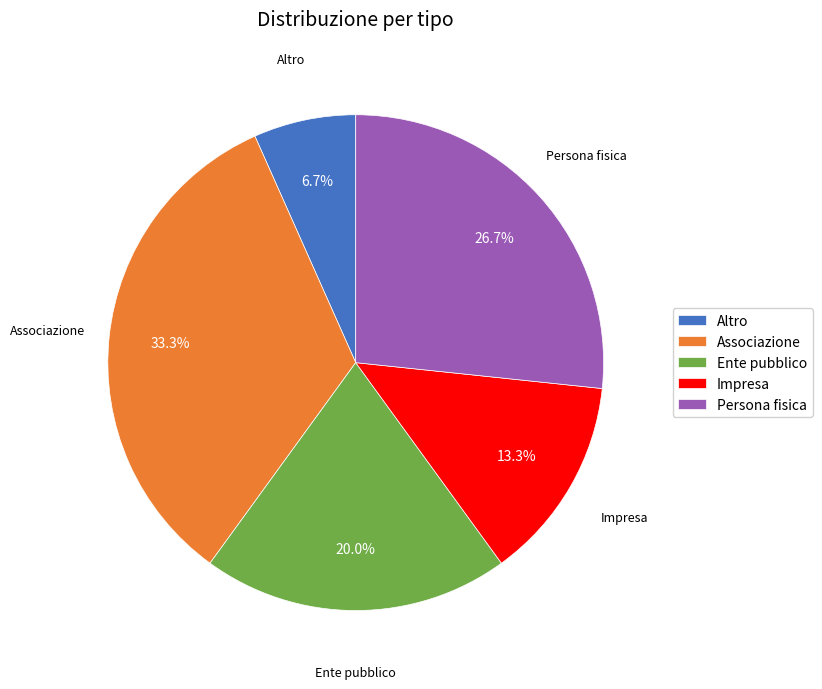

What is the ratio of the value at Altro to the value at Associazione?

0.2